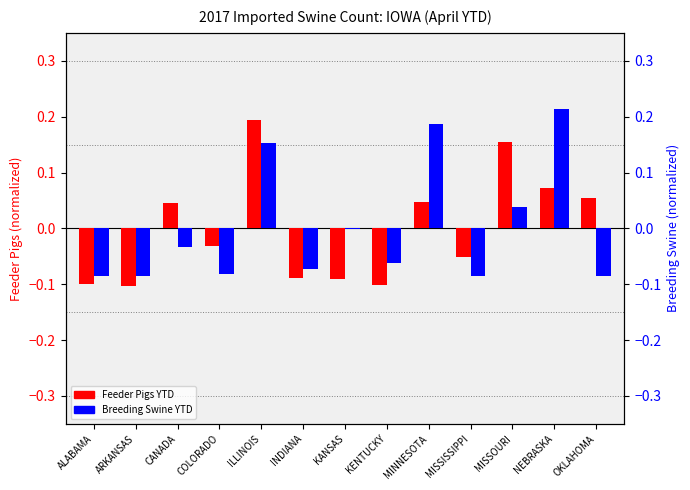

What is the difference between the second highest and second lowest values in the Feeder Pigs YTD series?

0.3